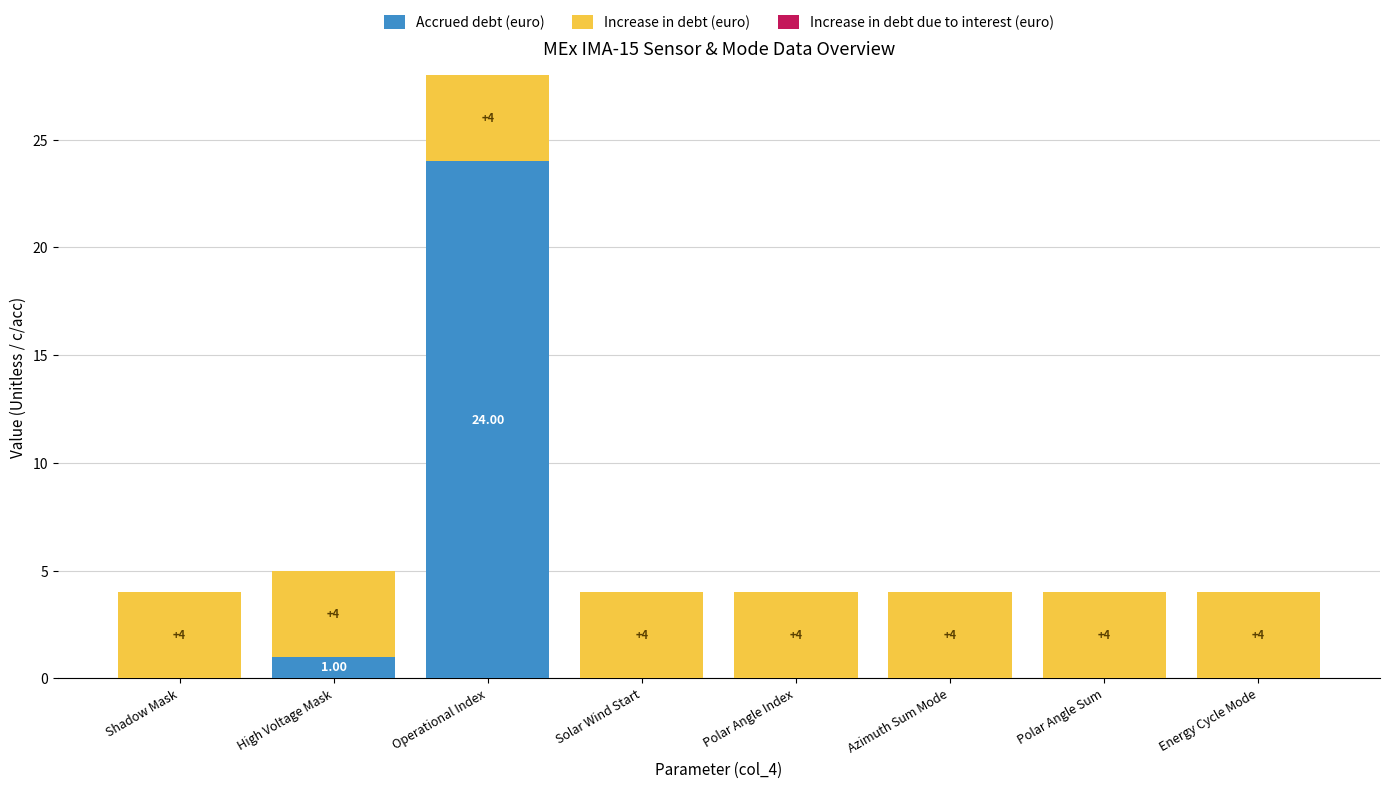

What is the sum of all Accrued debt (euro) values?

25